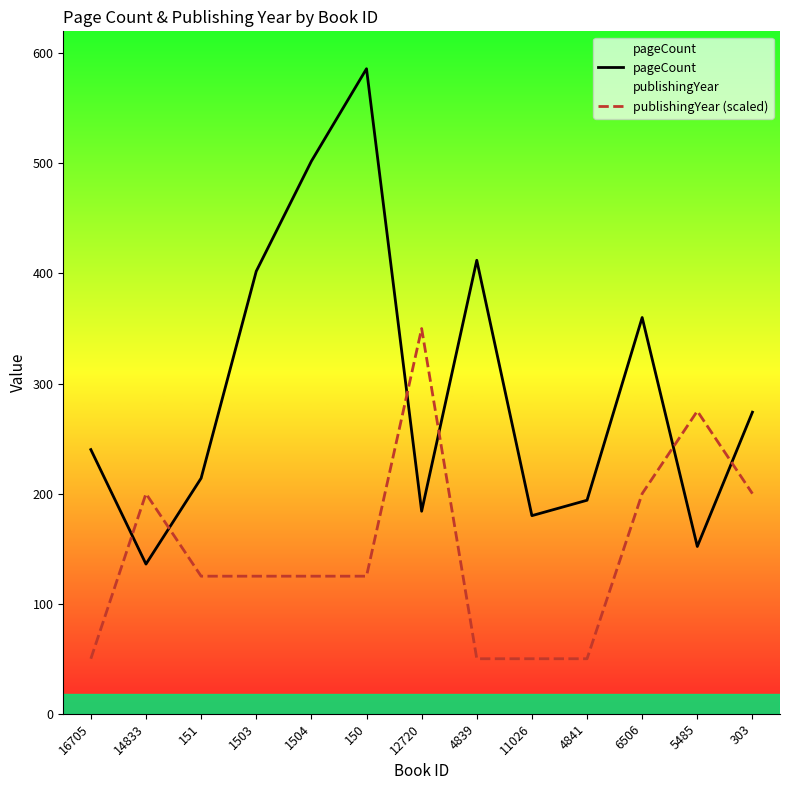

At which label is pageCount closest to 361?

6506